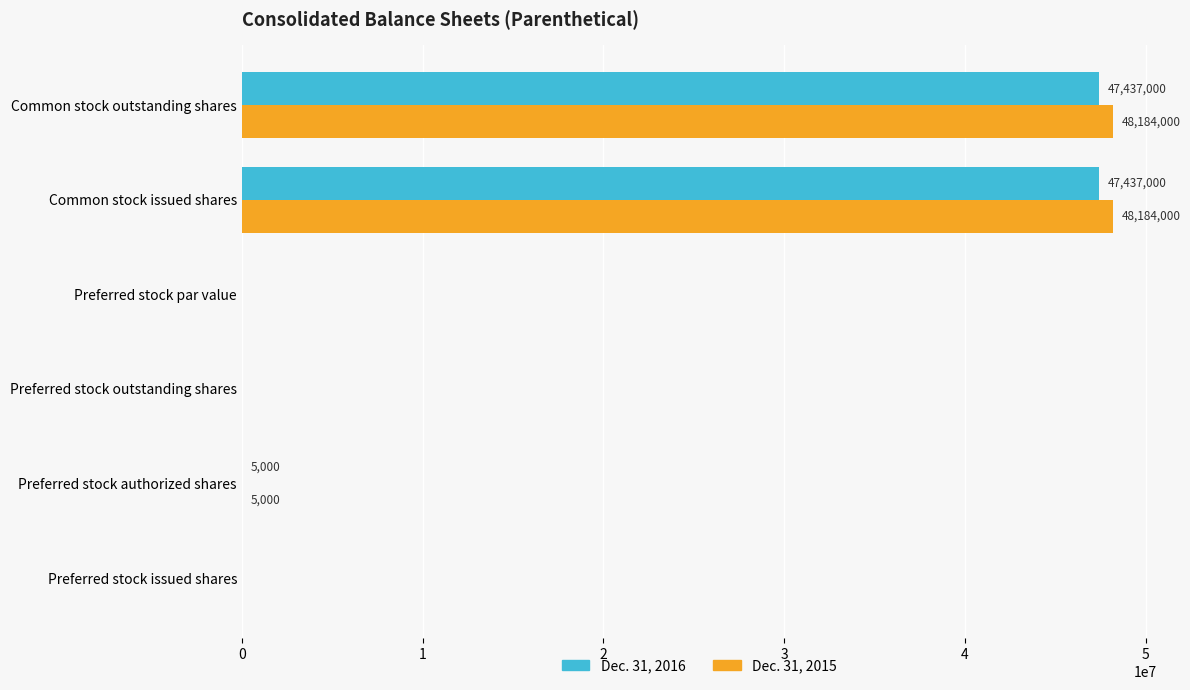

What is the sum of all Dec. 31, 2015 values?

96373000